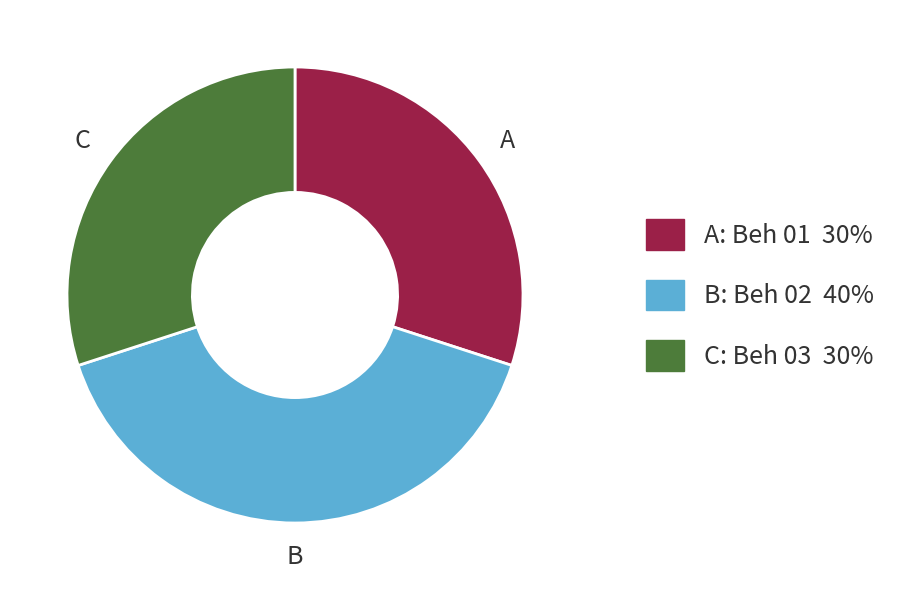

Is there a majority slice in this chart?

No